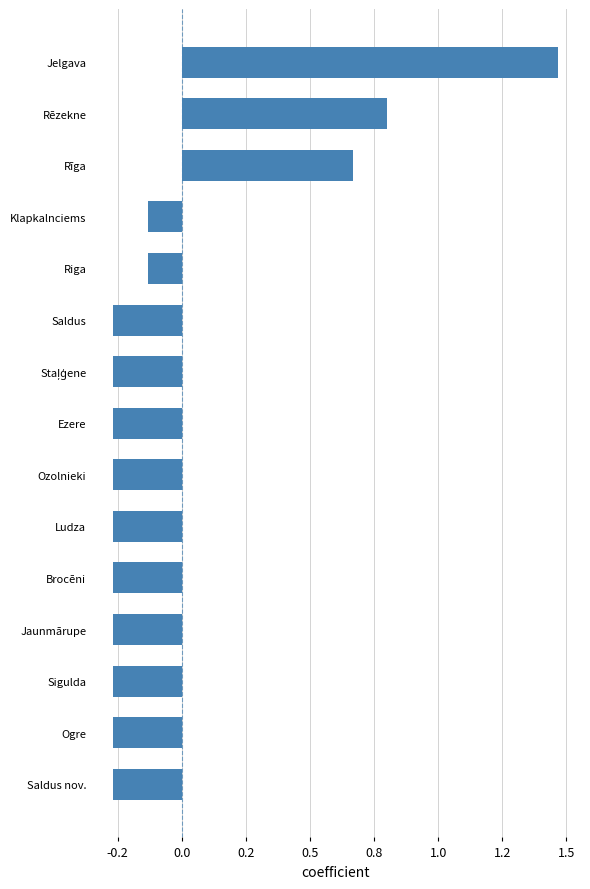

Are the bars grouped side by side (vs. stacked)?

No